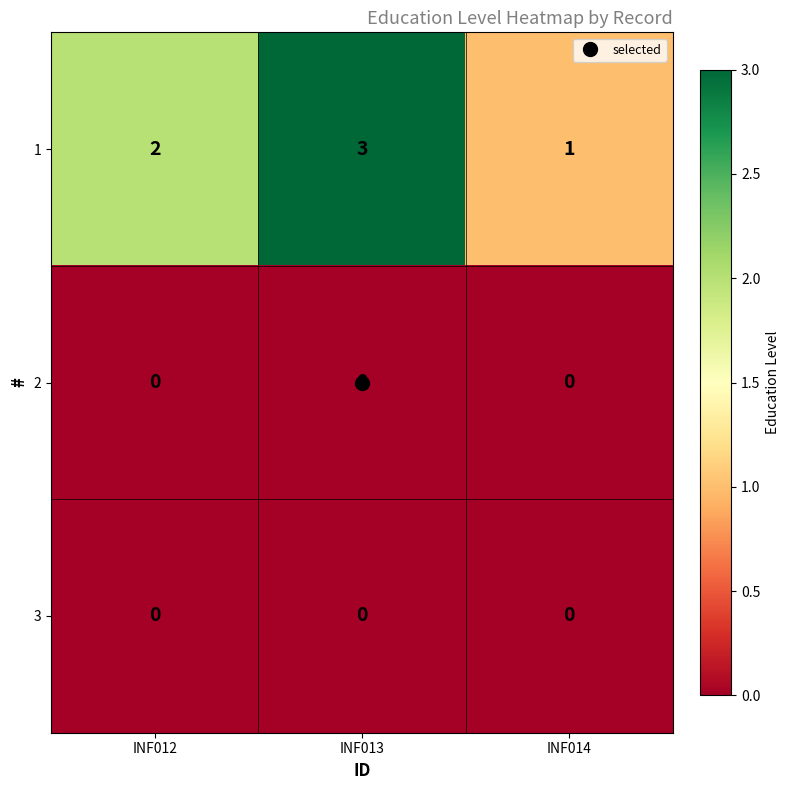

True or false: 1 has a value of 3 at INF012.

False